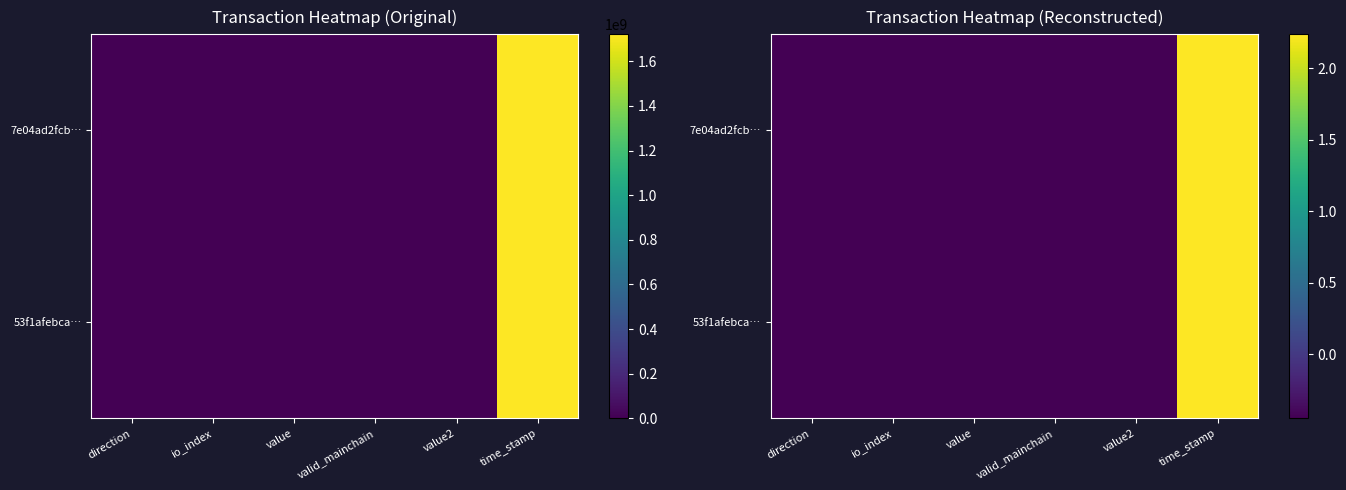

True or false: 53f1afebca… has a value of -0.2 at io_index.

False